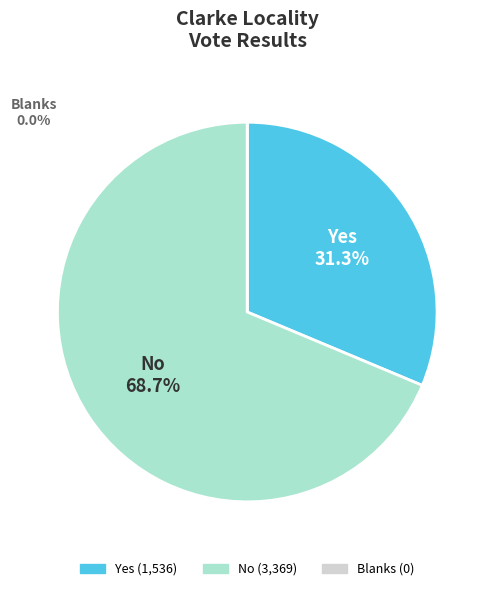

Between Yes and No, which is larger?

No